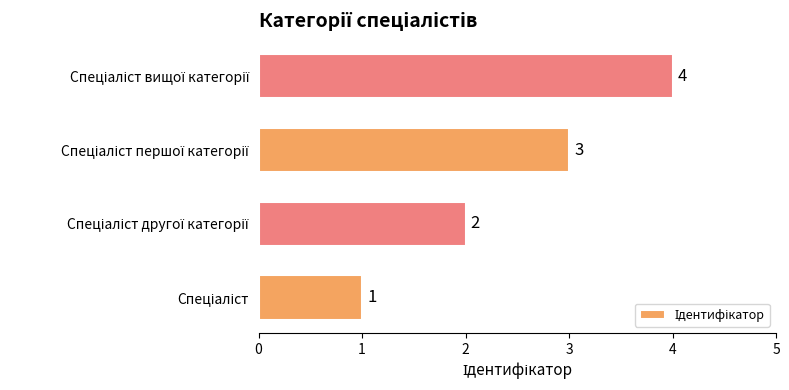

How many bars are there in total?

4